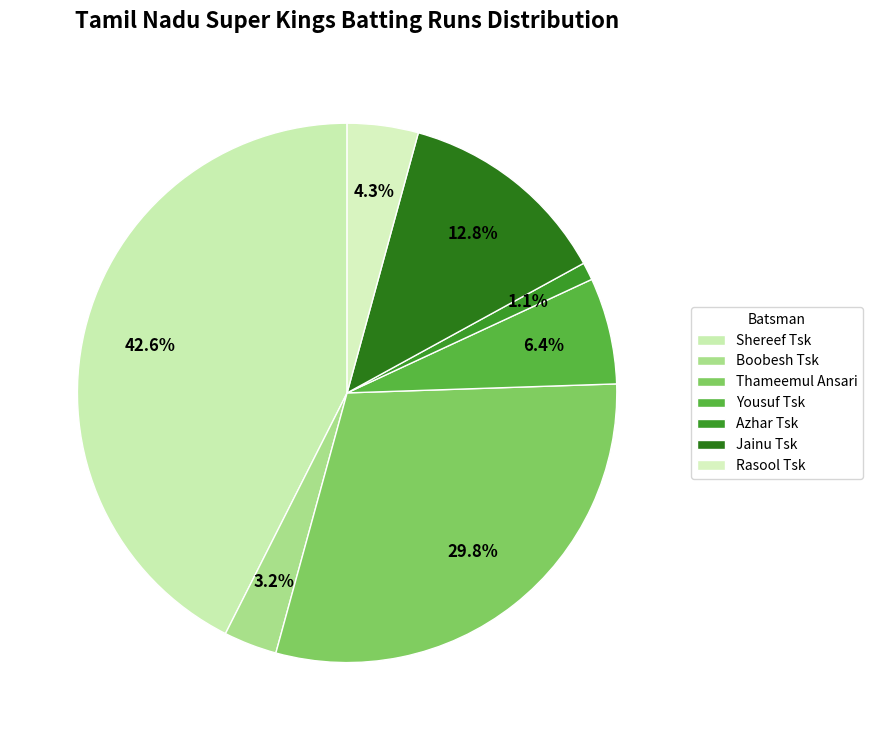

To the nearest percent, what portion does Rasool Tsk represent?

4%